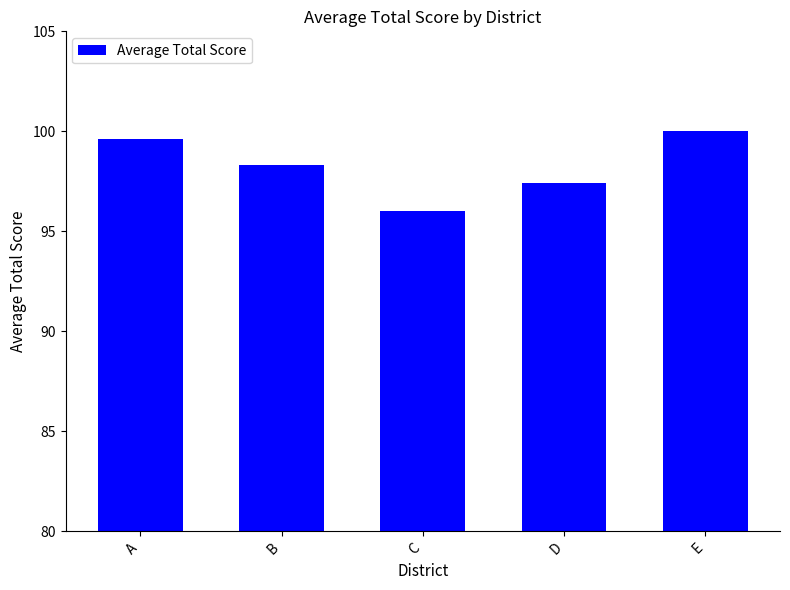

What is the difference between the second highest and minimum values?

3.6